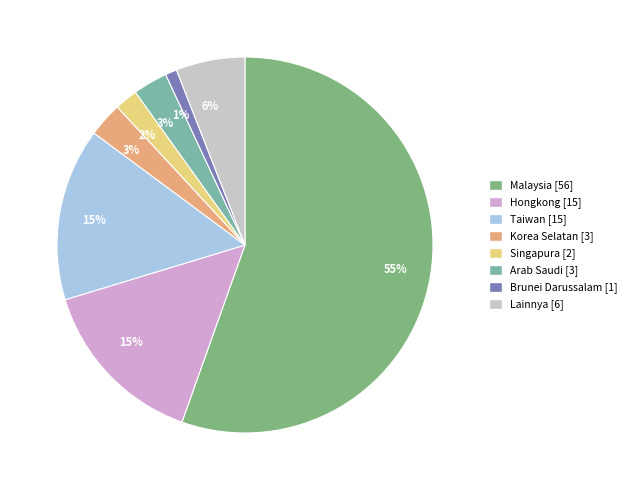

Count the number of slices in the pie.

8